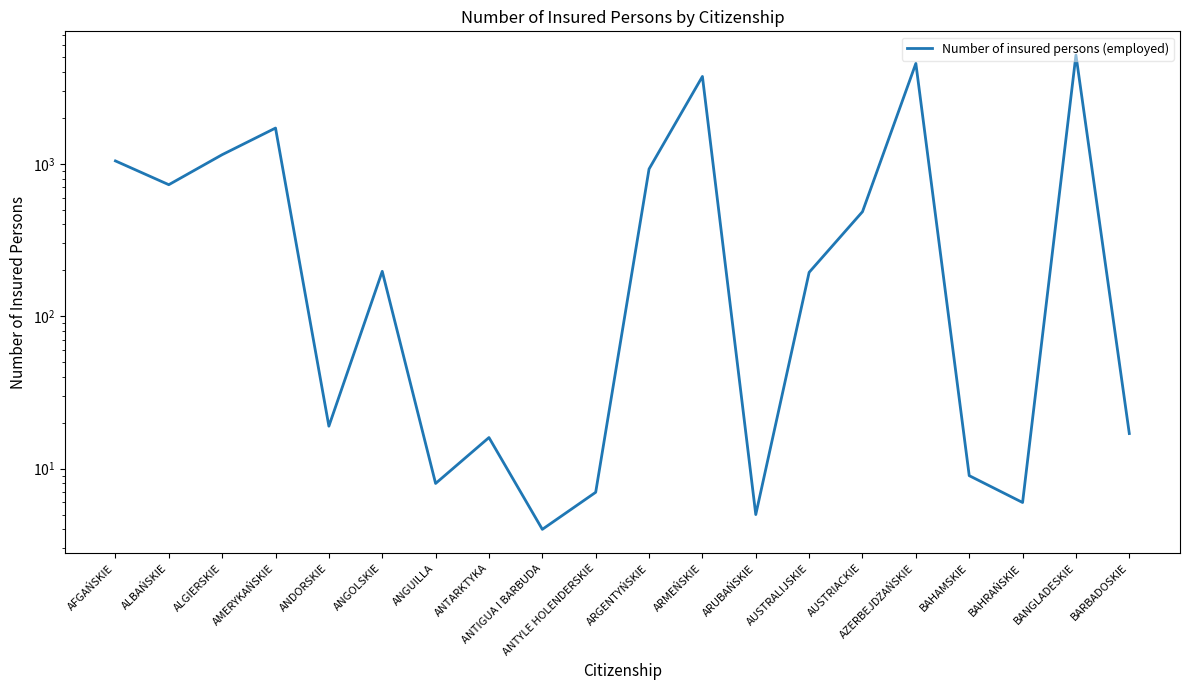

True or false: the data shows 1044 at AFGAŃSKIE.

True